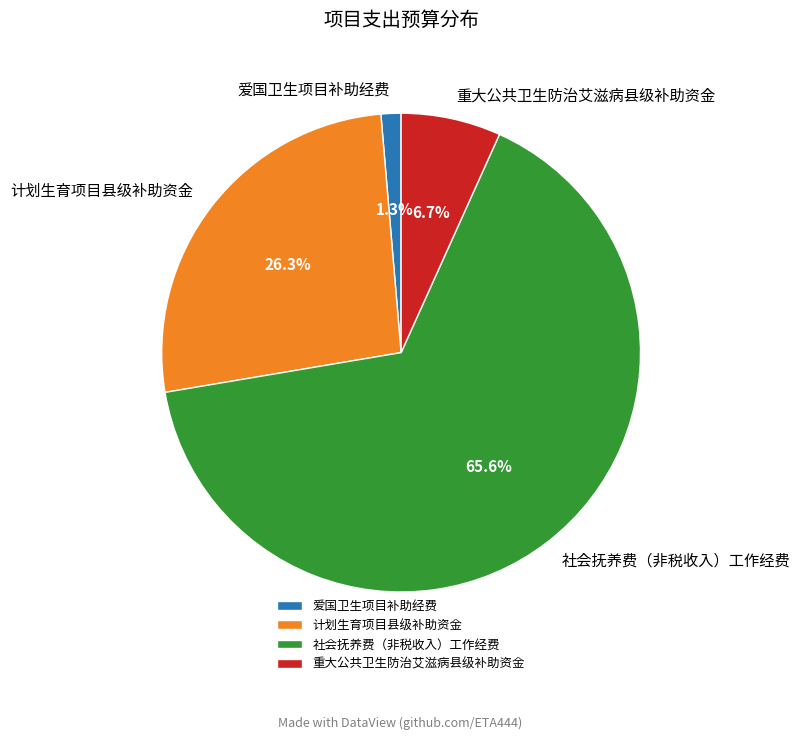

How many segments does this pie chart have?

4